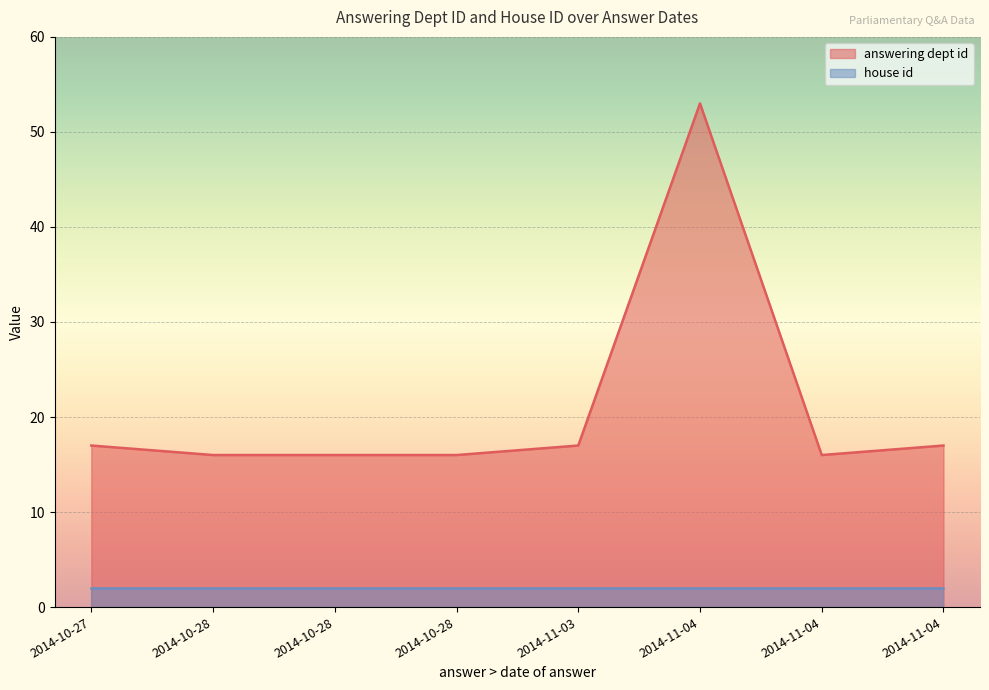

What are all the series names shown in the legend?

answering dept id, house id